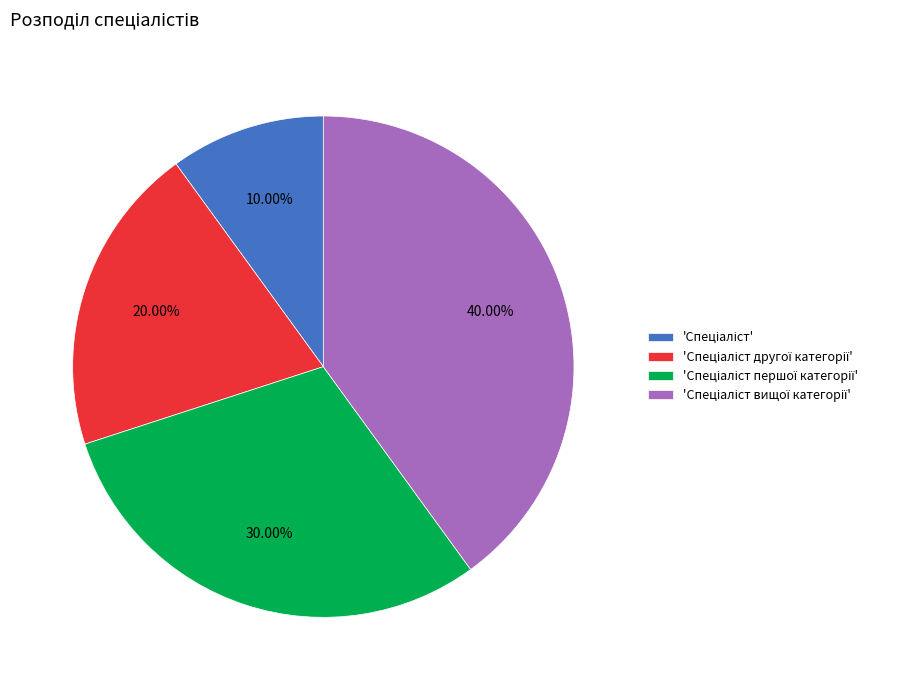

Is there any slice that represents more than half of the pie?

No